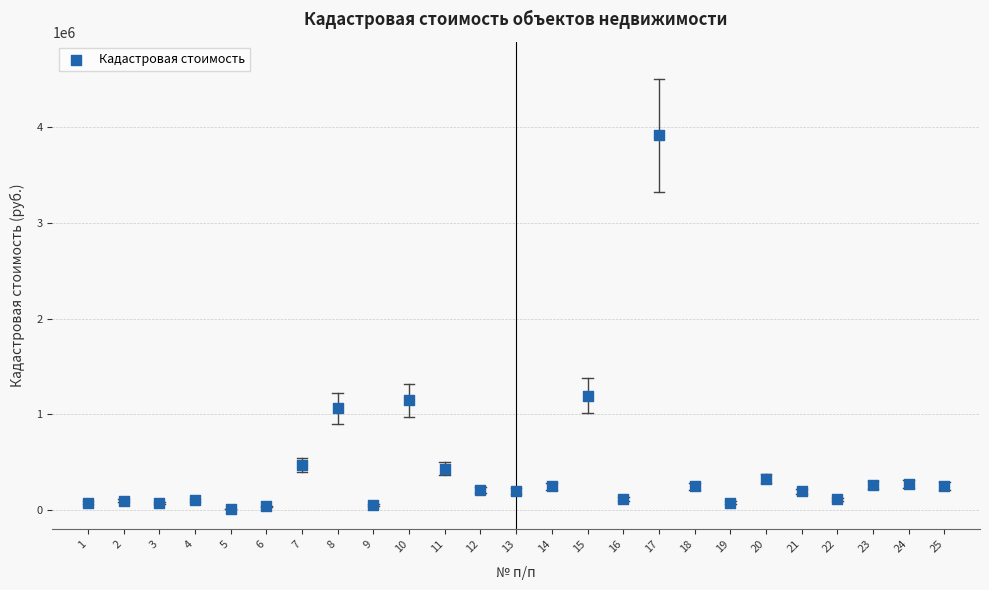

What is the range of Y values (max minus min)?

3901270.6